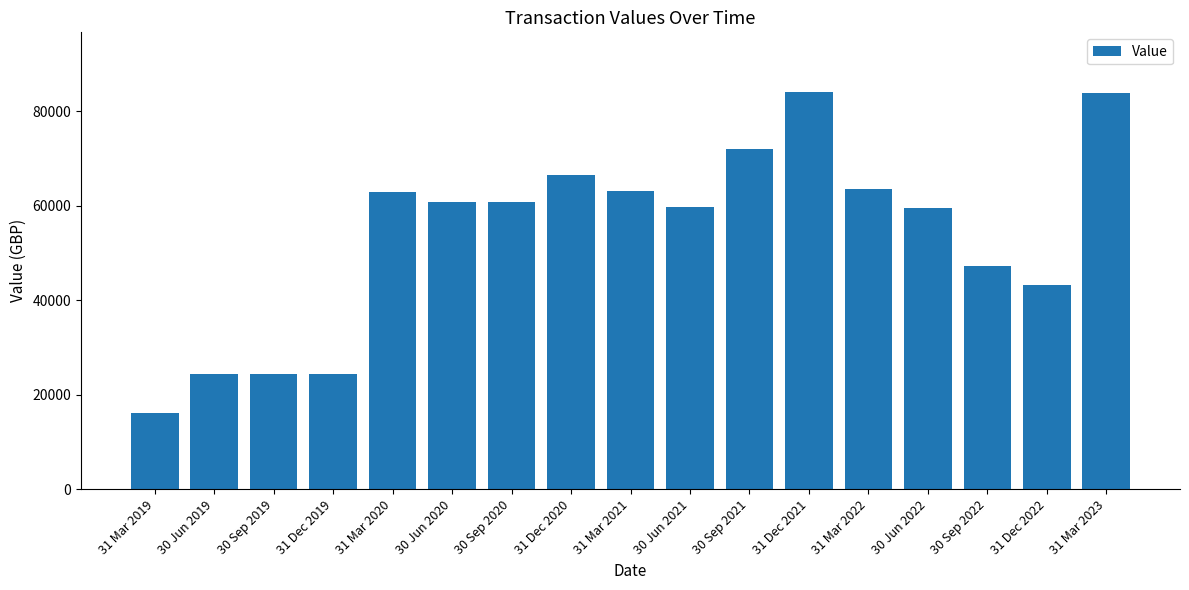

The chart shows a value of 60750.0 at 30 Jun 2020. True or false?

True